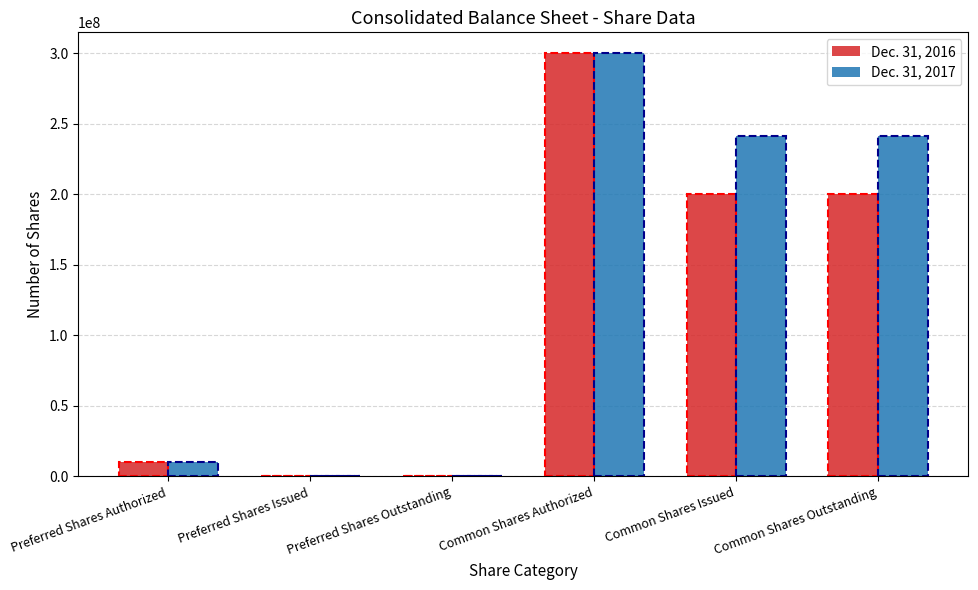

What value does the Dec. 31, 2017 series have at Preferred Shares Authorized, to the nearest 50?

10000000